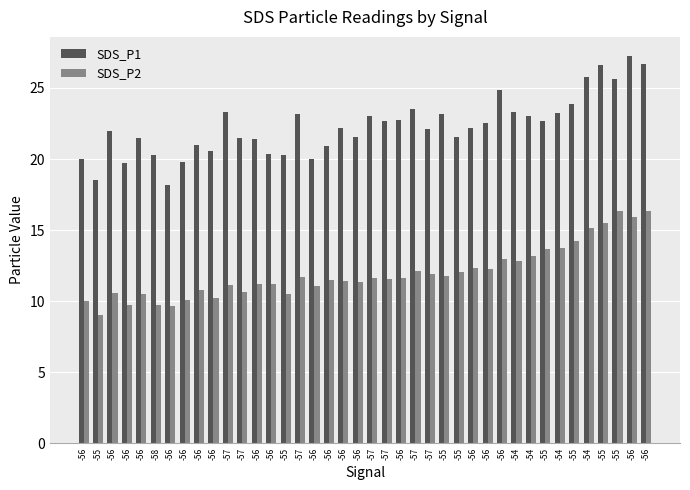

How many data points does each series have?

40